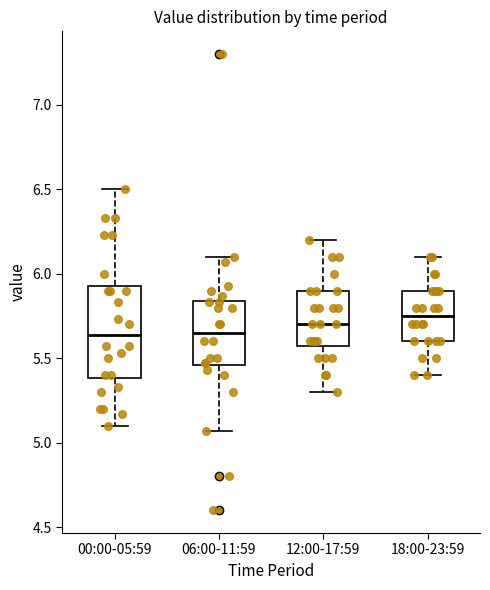

Which box is the tallest, from its lower edge to its upper edge?

00:00-05:59